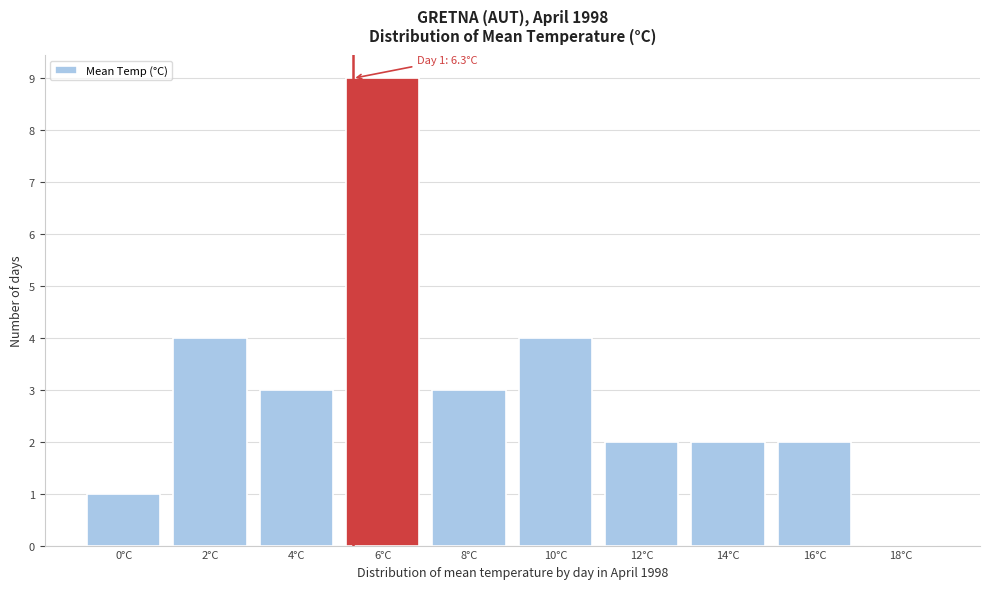

Reading left to right, extract all data points from this chart.

0°C=1	2°C=4	4°C=3	6°C=9	8°C=3	10°C=4	12°C=2	14°C=2	16°C=2	18°C=0